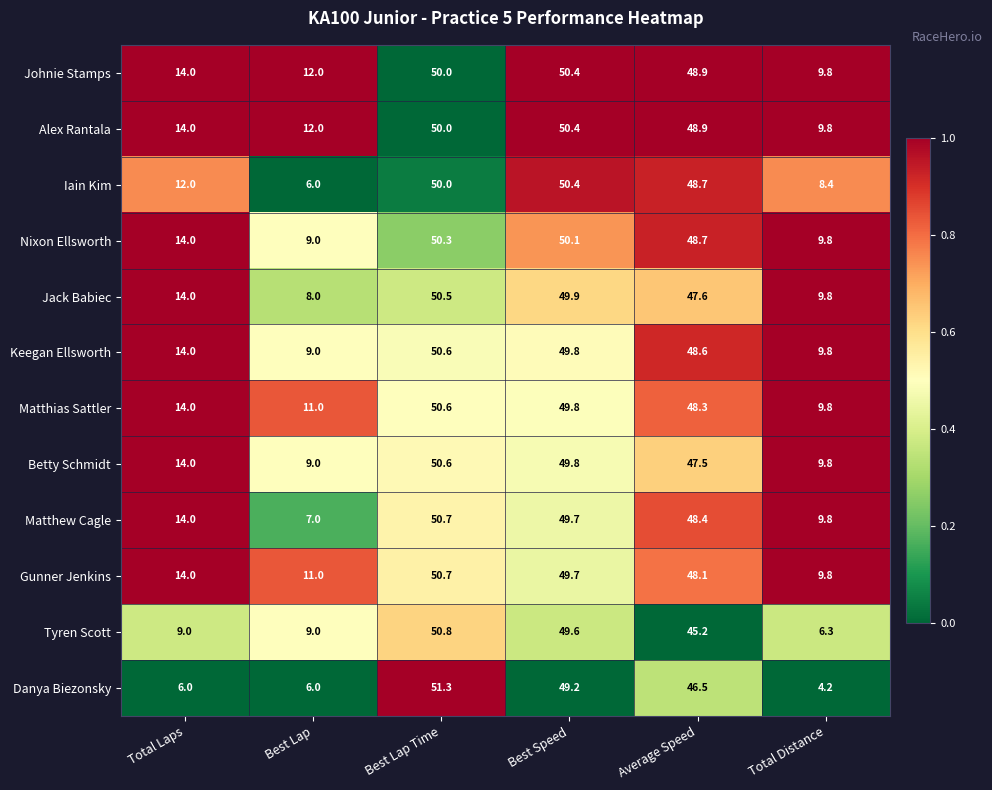

True or false: Matthew Cagle has a value of 7.0 at Best Lap.

True